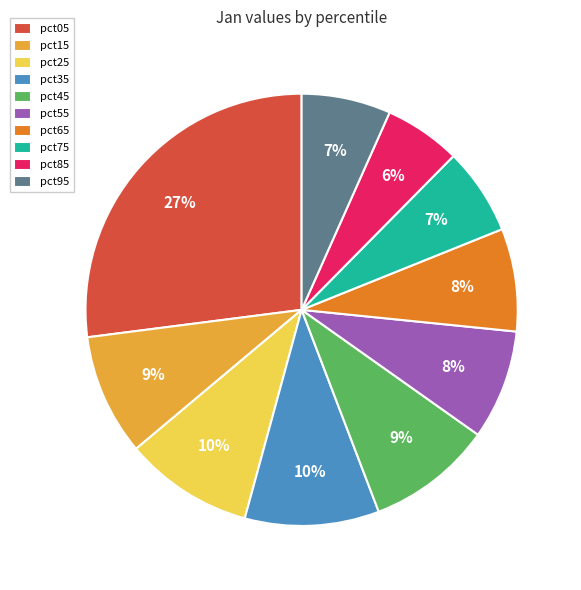

Does any single category account for the majority?

No